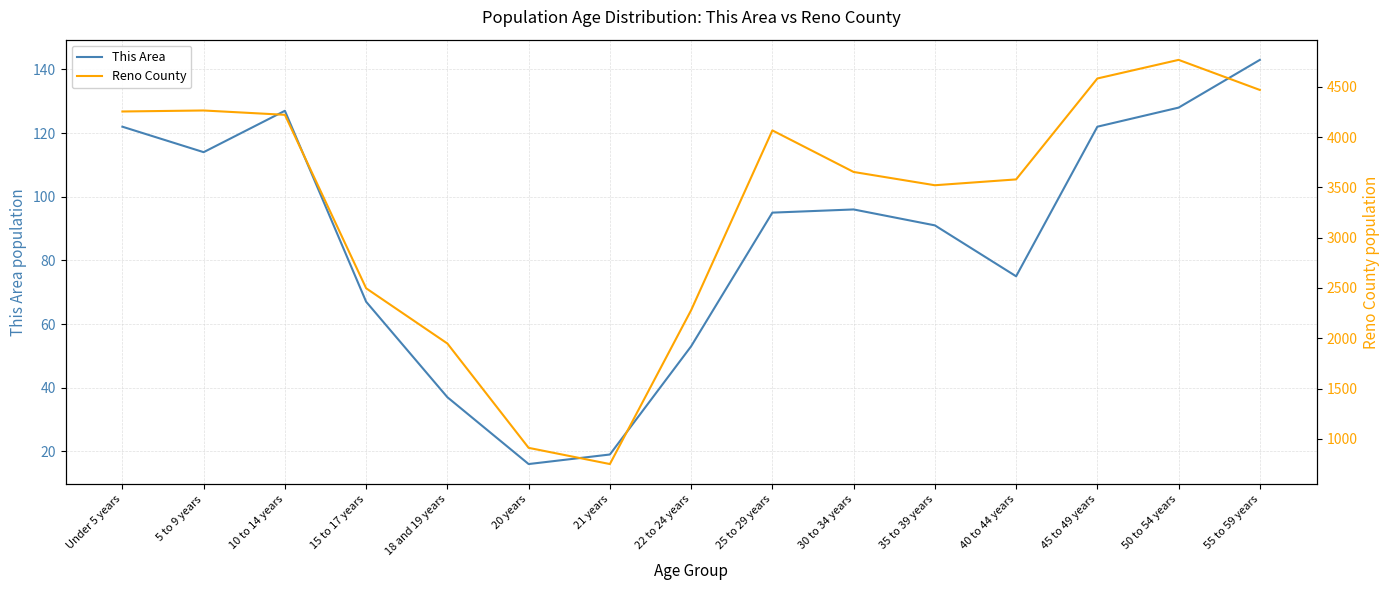

What position from the right is 50 to 54 years?

2